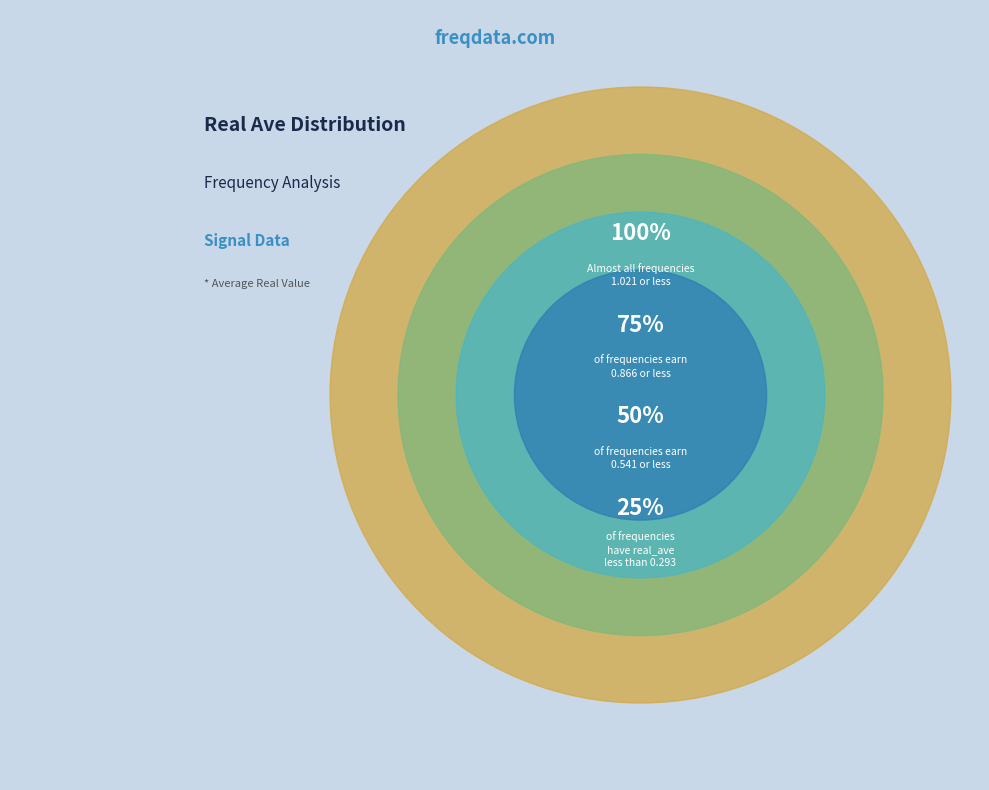

Does any single category account for the majority?

No